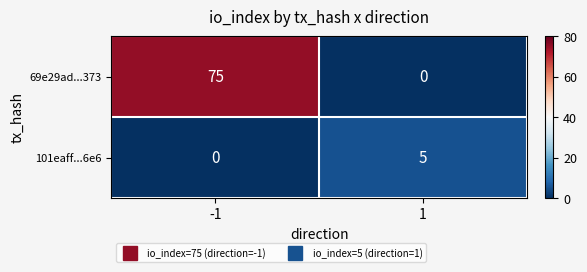

Is it true that 101eaff...6e6 equals 2 at -1?

False